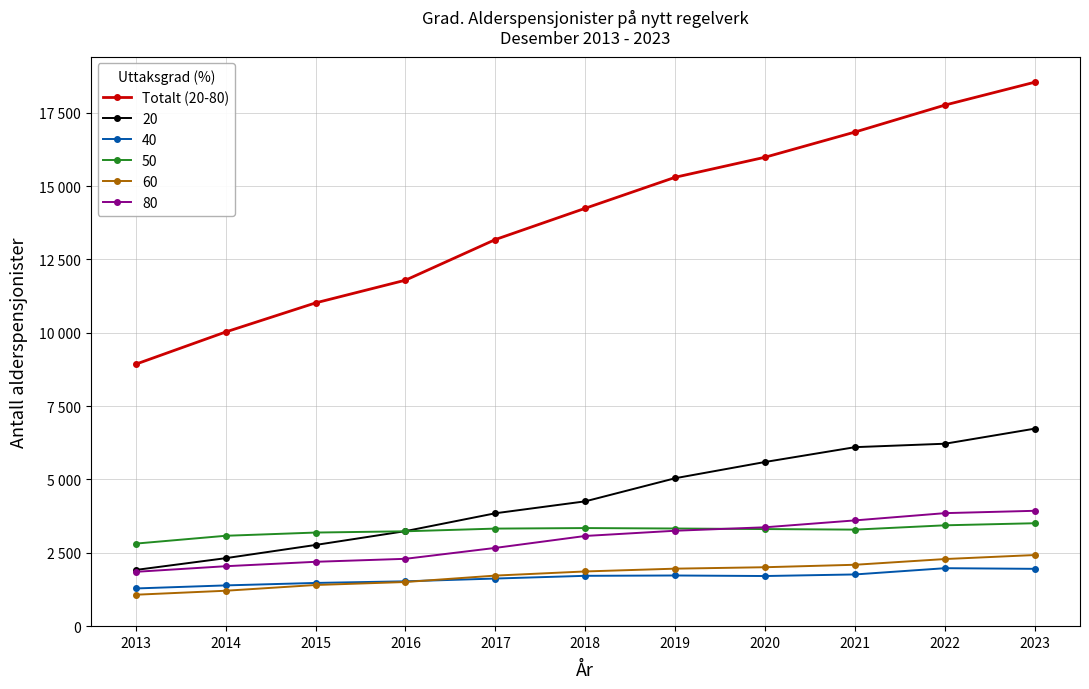

Does the chart have visible grid lines?

Yes